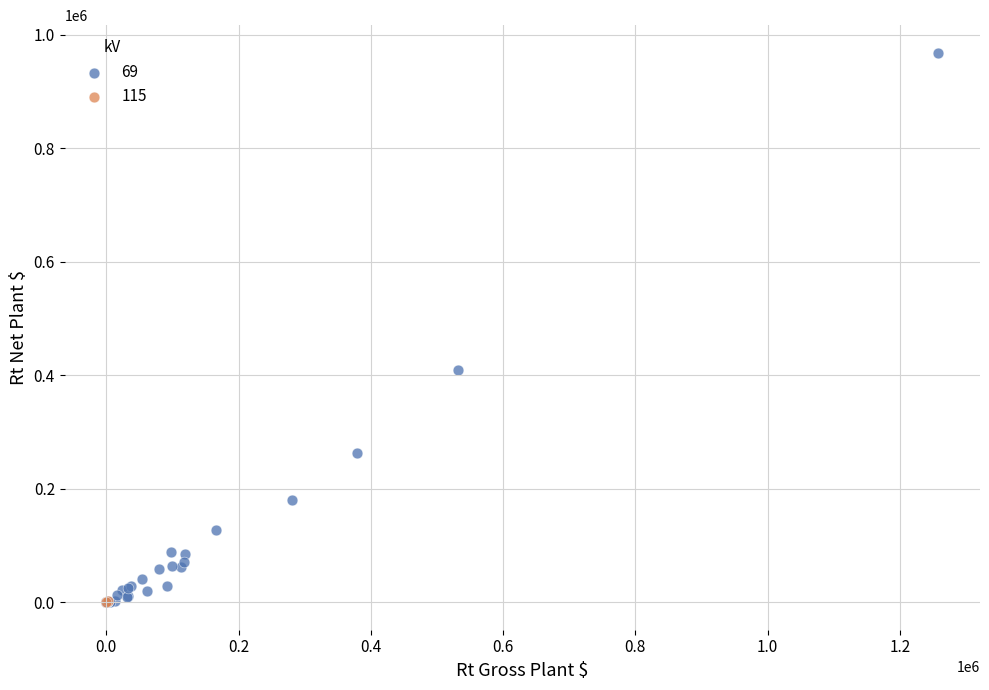

What are all the series names shown in the legend?

69, 115